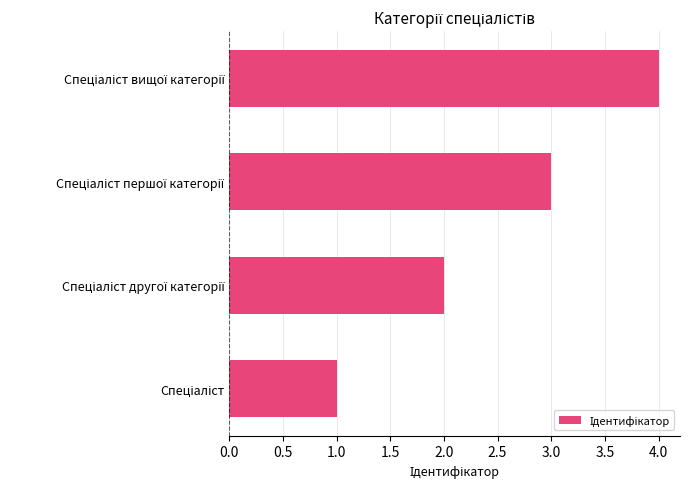

What is the greatest value displayed?

4